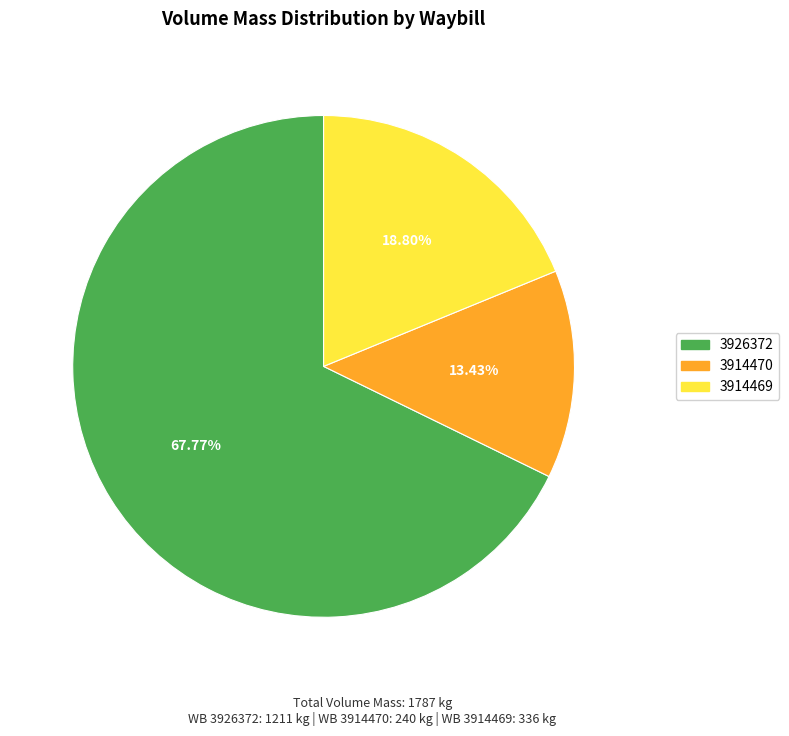

Which has a higher value, 3914470 or 3926372?

3926372